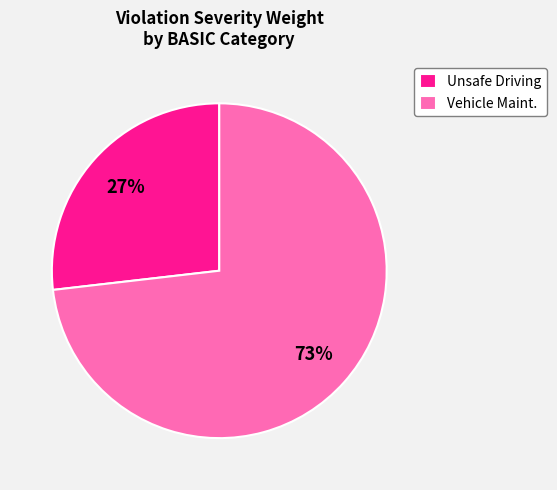

Which slice is the smallest?

Unsafe Driving